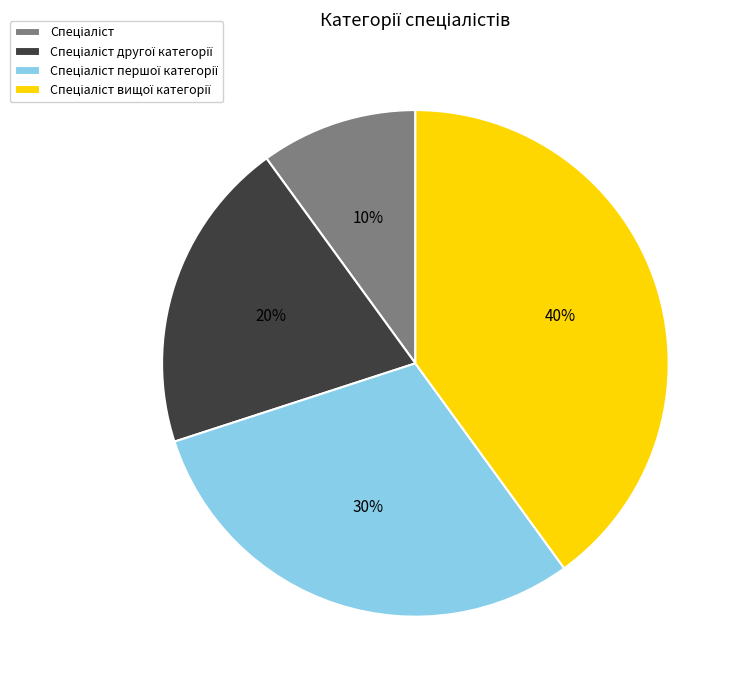

Is there a majority slice in this chart?

No